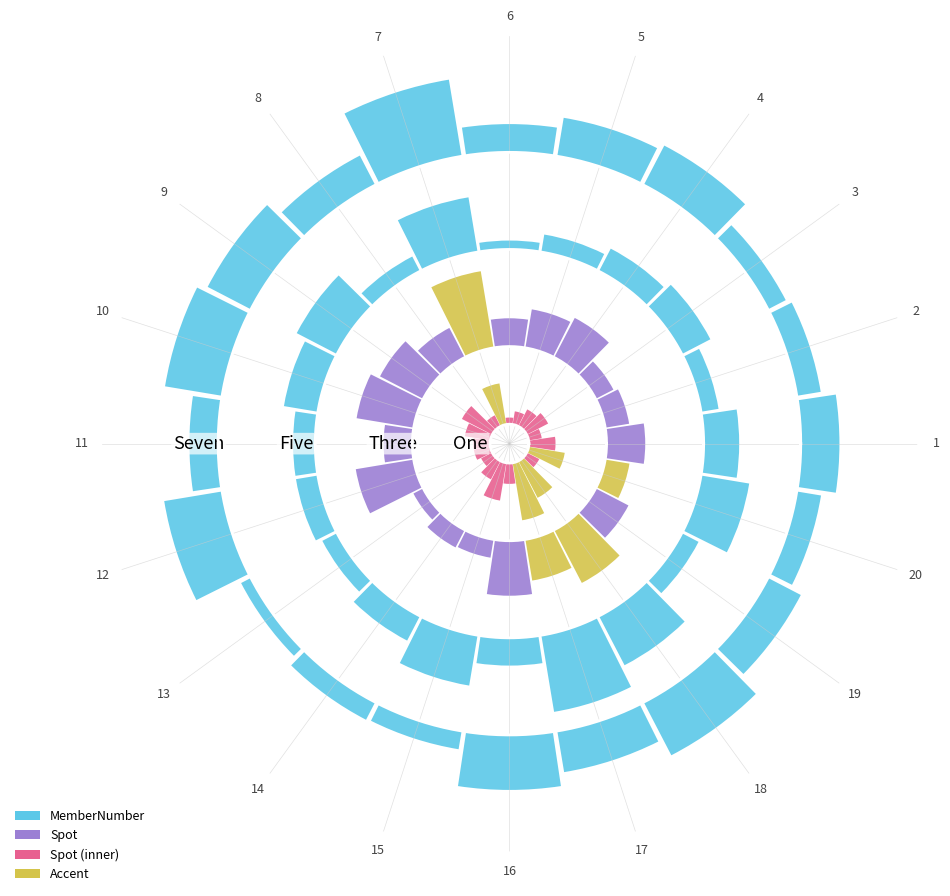

How many bars are there in each group?

4